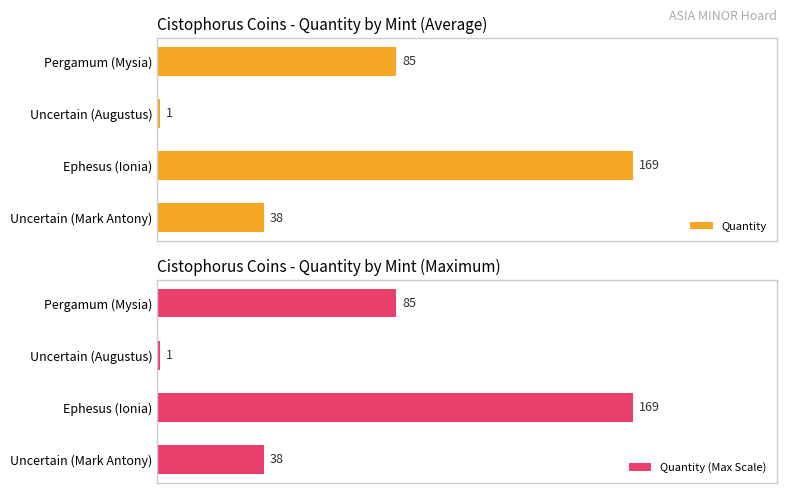

List the labels in order of Quantity (Max Scale) value, smallest first.

Uncertain (Augustus), Uncertain (Mark Antony), Pergamum (Mysia), Ephesus (Ionia)